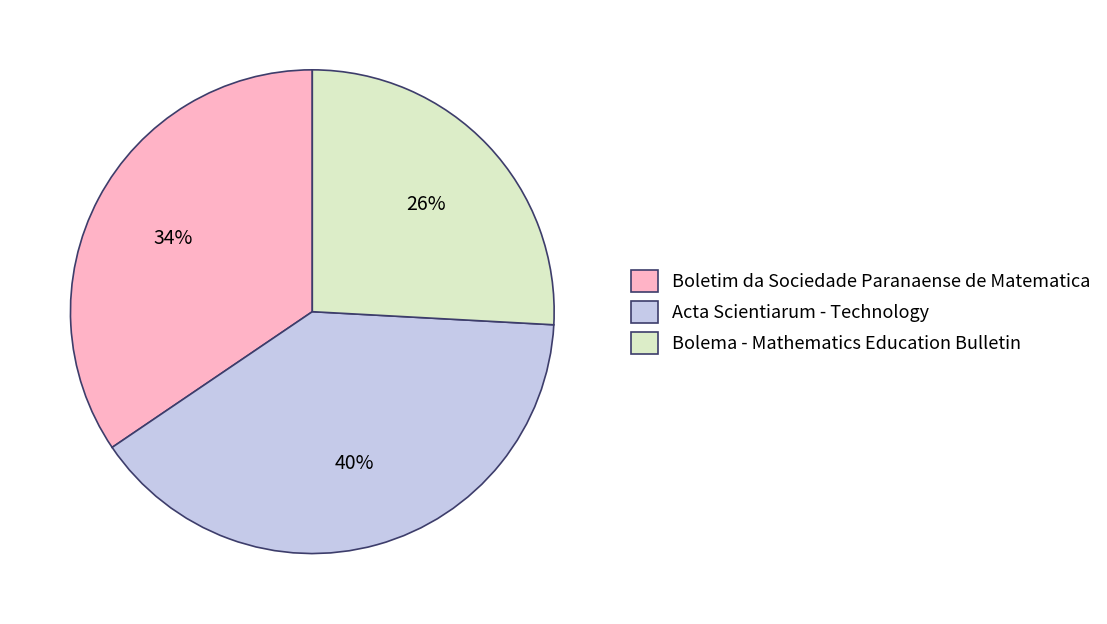

What percentage is the Boletim da Sociedade Paranaense de Matematica slice, to the nearest percent?

34%